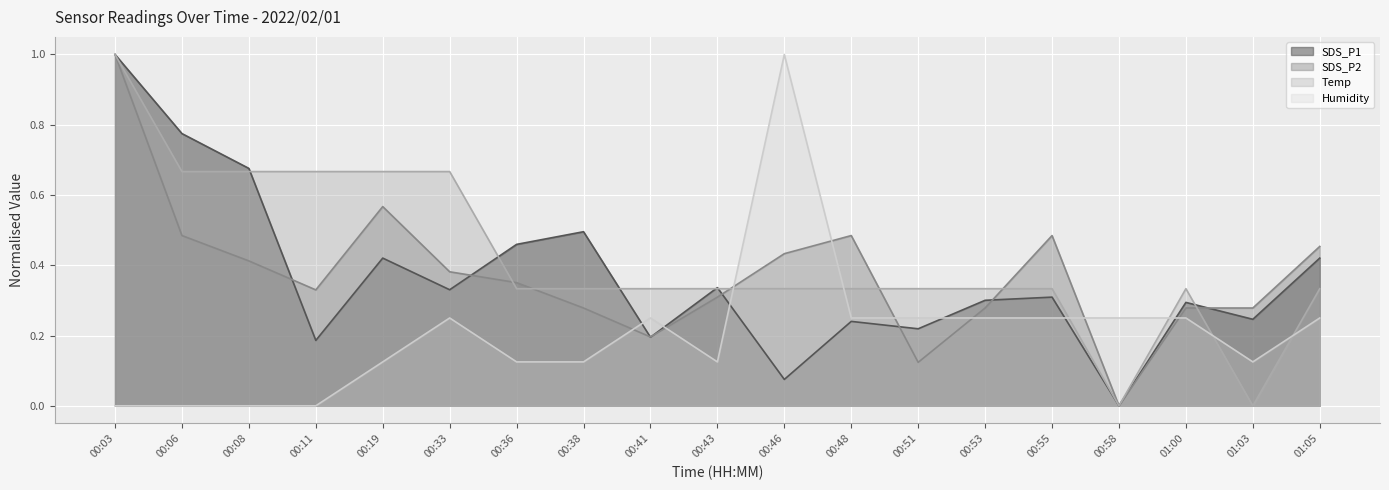

Reading left to right, extract all data points from this chart.

SDS_P1: 1.0	0.8	0.7	0.2	0.4	0.3	0.5	0.5	0.2	0.3	0.1	0.2	0.2	0.3	0.3	0.0	0.3	0.2	0.4
SDS_P2: 1.0	0.5	0.4	0.3	0.6	0.4	0.4	0.3	0.2	0.3	0.4	0.5	0.1	0.3	0.5	0.0	0.3	0.3	0.5
Temp: 1.0	0.7	0.7	0.7	0.7	0.7	0.3	0.3	0.3	0.3	0.3	0.3	0.3	0.3	0.3	0.0	0.3	0.0	0.3
Humidity: 0.0	0.0	0.0	0.0	0.1	0.3	0.1	0.1	0.3	0.1	1.0	0.3	0.3	0.3	0.3	0.3	0.3	0.1	0.3